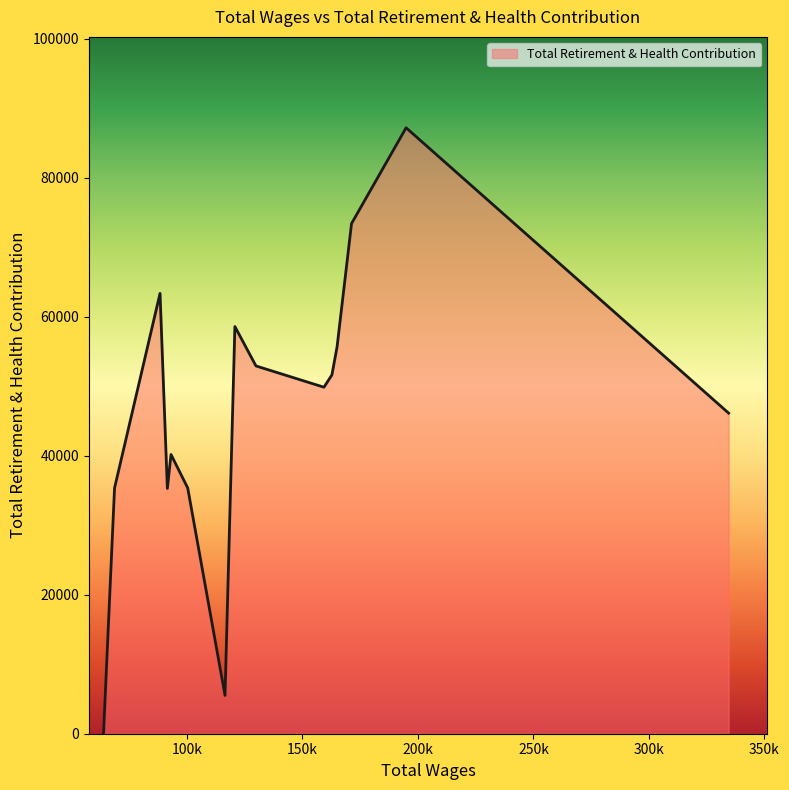

What is the maximum value shown in the chart?

87172